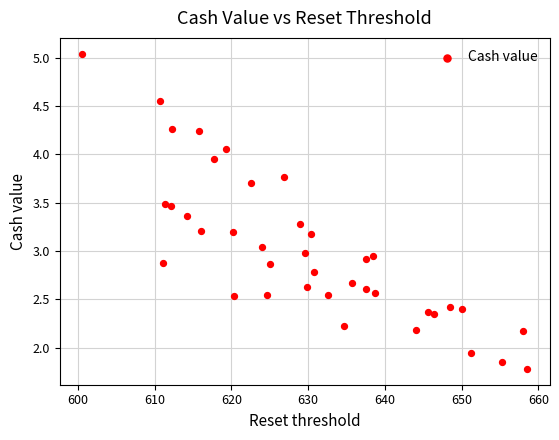

What is the range of Y values (max minus min)?

3.3